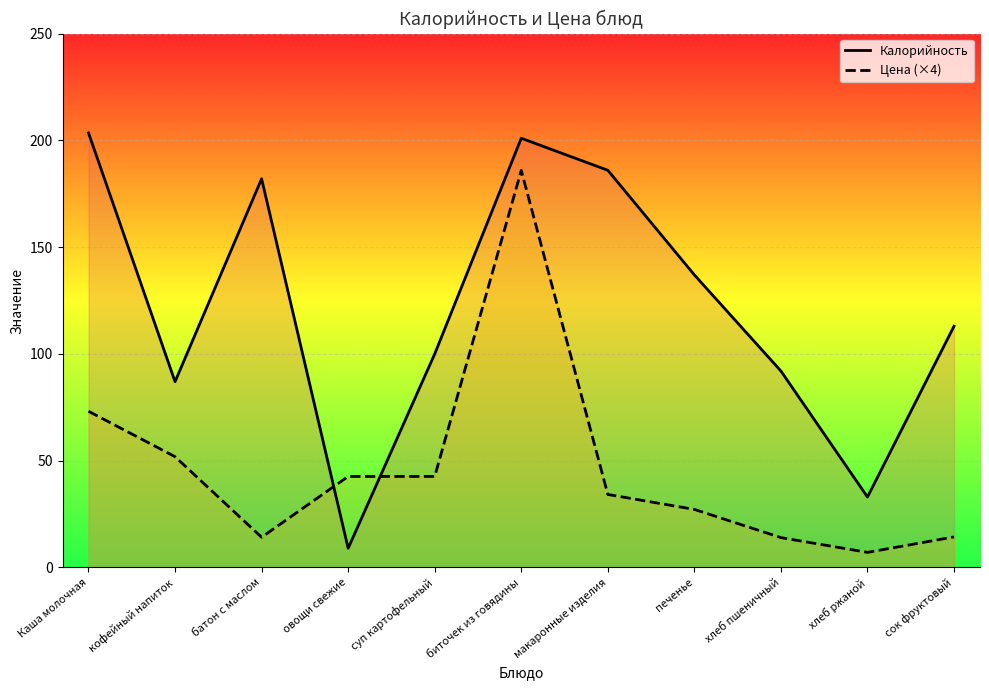

Which series has the largest total across all categories?

Калорийность